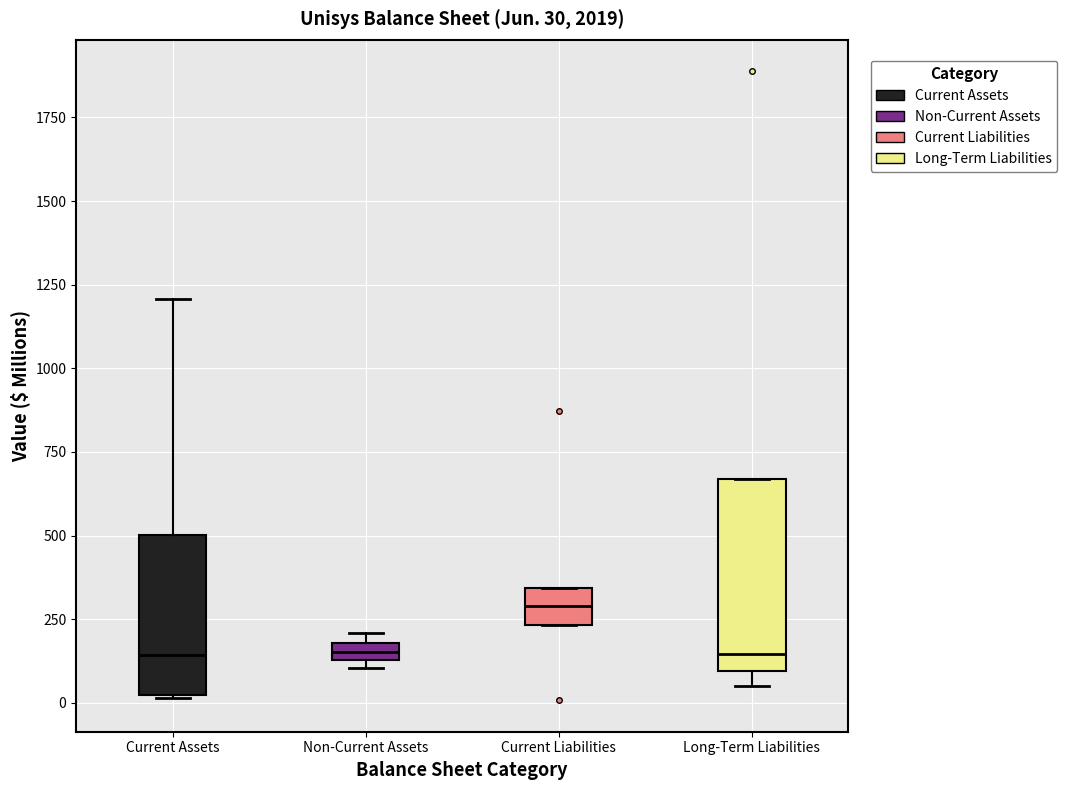

Comparing the boxes themselves (not the whiskers), which one is the tallest?

Long-Term Liabilities